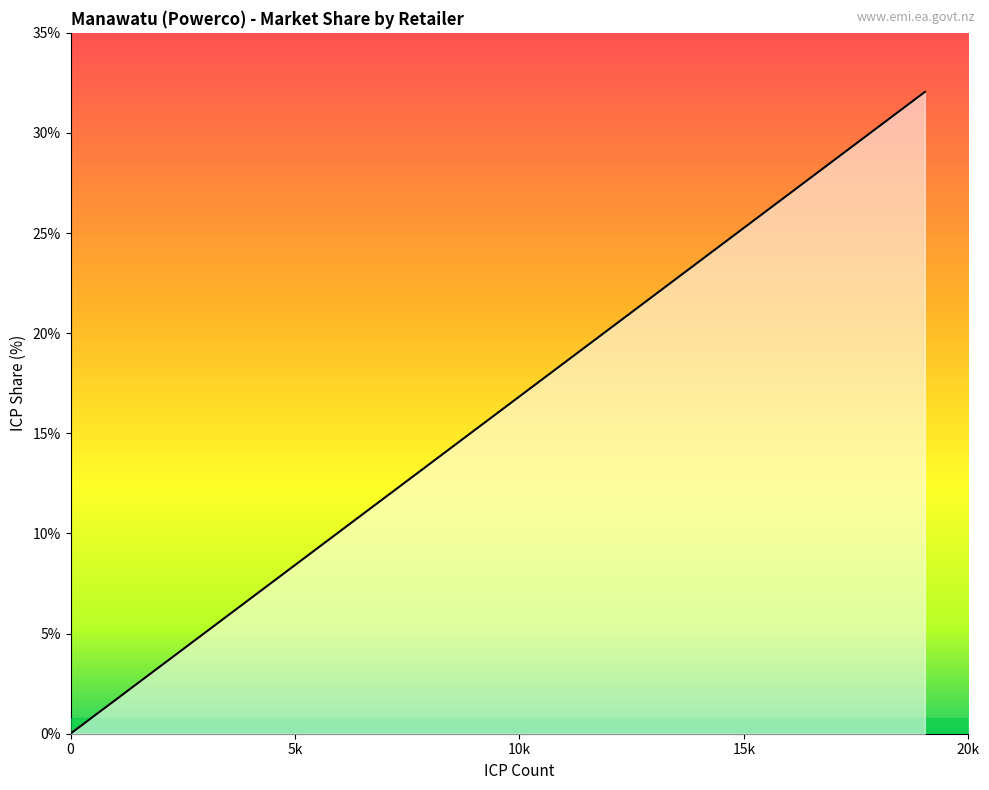

The chart shows a value of 22.4 at Contact Energy. True or false?

False